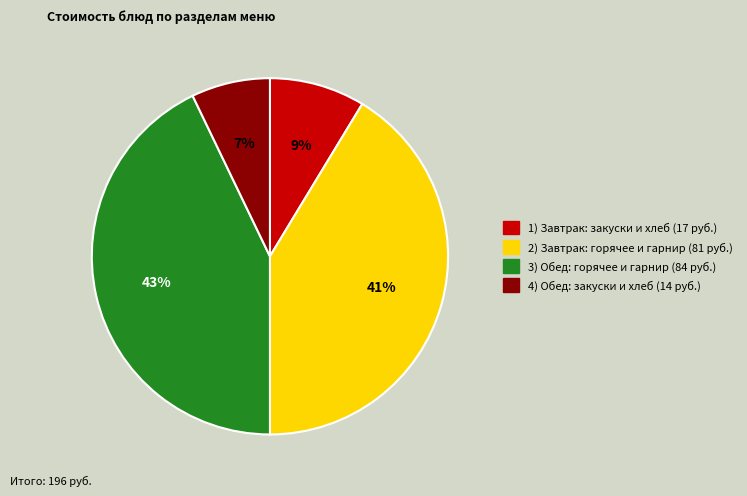

How many slices are in this pie chart?

4